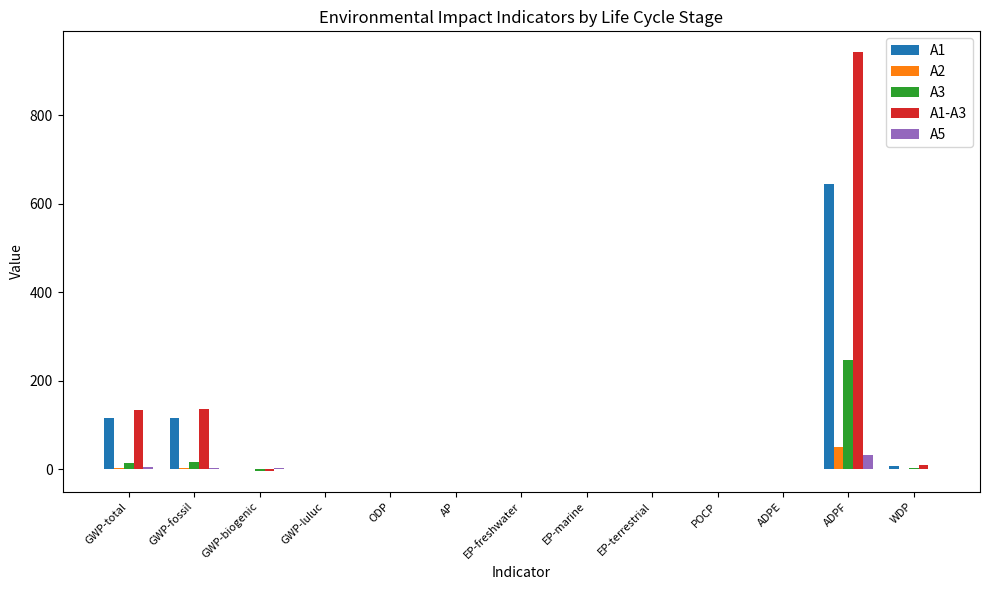

At which label does A3 reach its peak?

ADPF